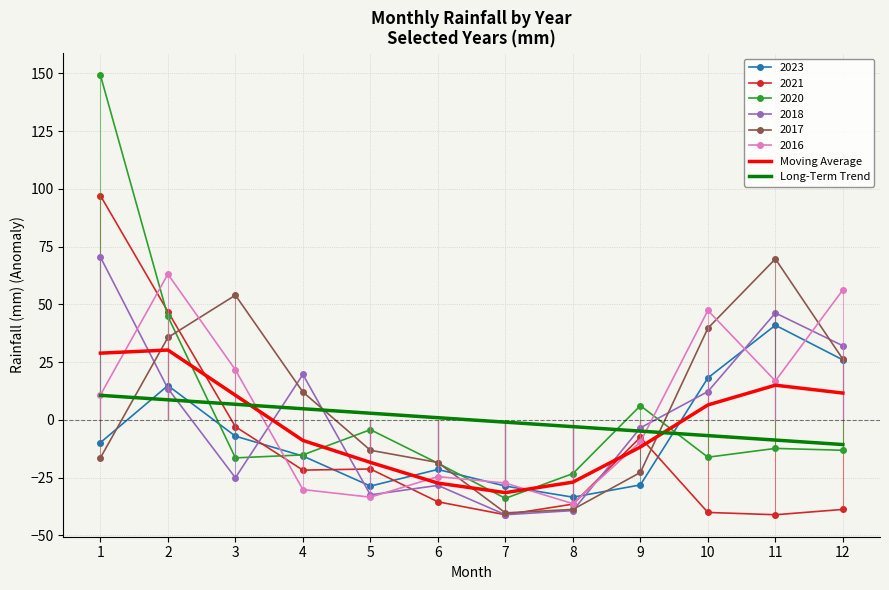

At which label does Long-Term Trend first exceed 0?

1